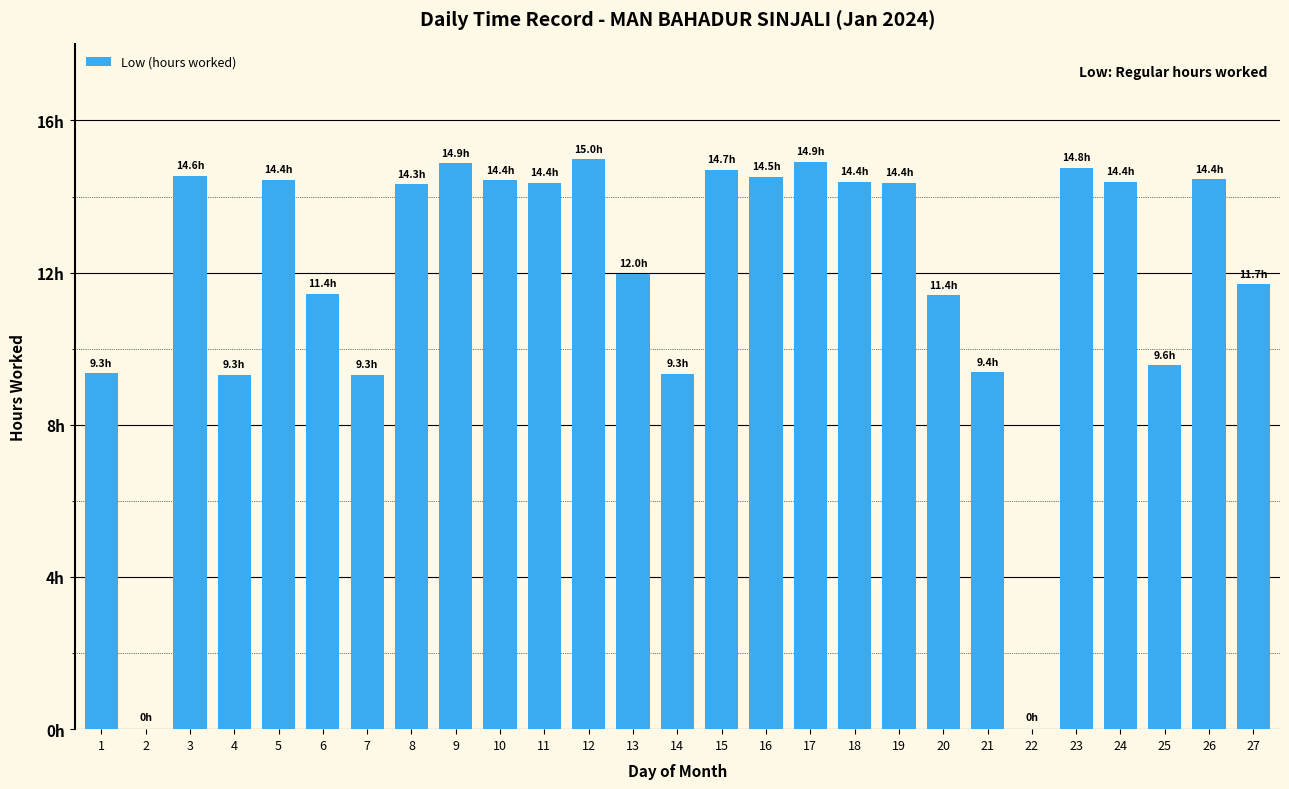

Reading right to left, list all the values displayed in this chart.

27=11.7	26=14.4	25=9.6	24=14.4	23=14.8	22=0.0	21=9.4	20=11.4	19=14.4	18=14.4	17=14.9	16=14.5	15=14.7	14=9.3	13=12.0	12=15.0	11=14.4	10=14.4	9=14.9	8=14.3	7=9.3	6=11.4	5=14.4	4=9.3	3=14.6	2=0.0	1=9.3